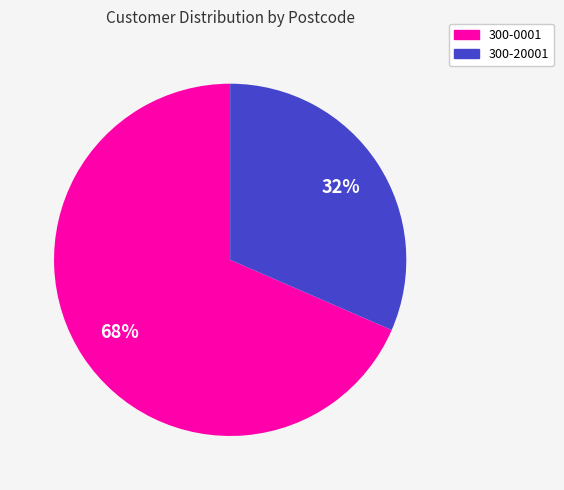

Which category has the smallest portion of the pie?

300-20001